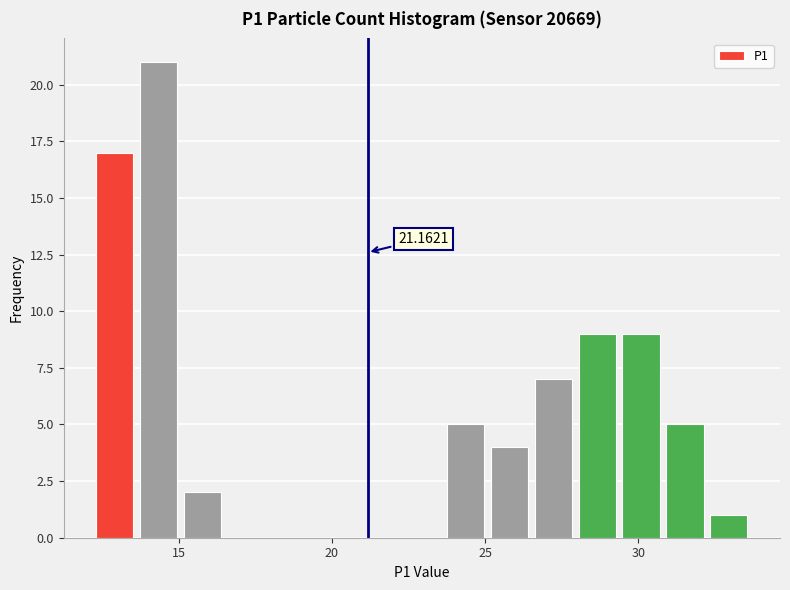

Around what value on the x-axis is the tallest bar? Give the approximate position of its centre, as read against the axis.

14.5